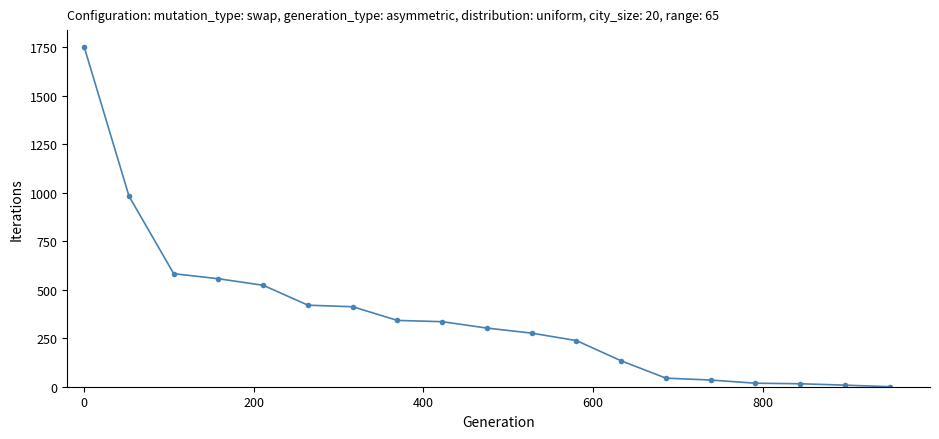

What is the difference between the maximum and minimum values?

1750.0